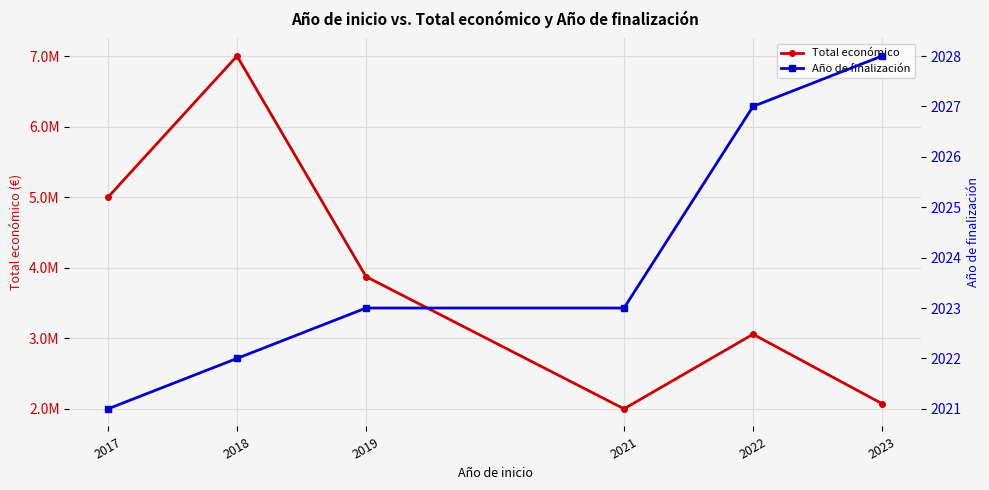

True or false: Total económico and Año de finalización cross at least once.

False